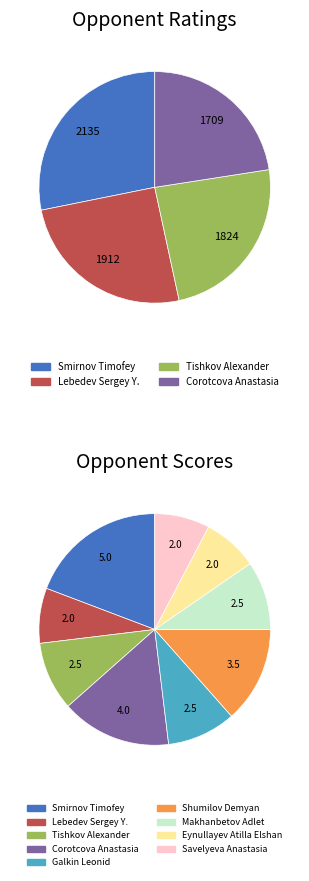

True or false: Galkin Leonid accounts for 4% of the total.

False